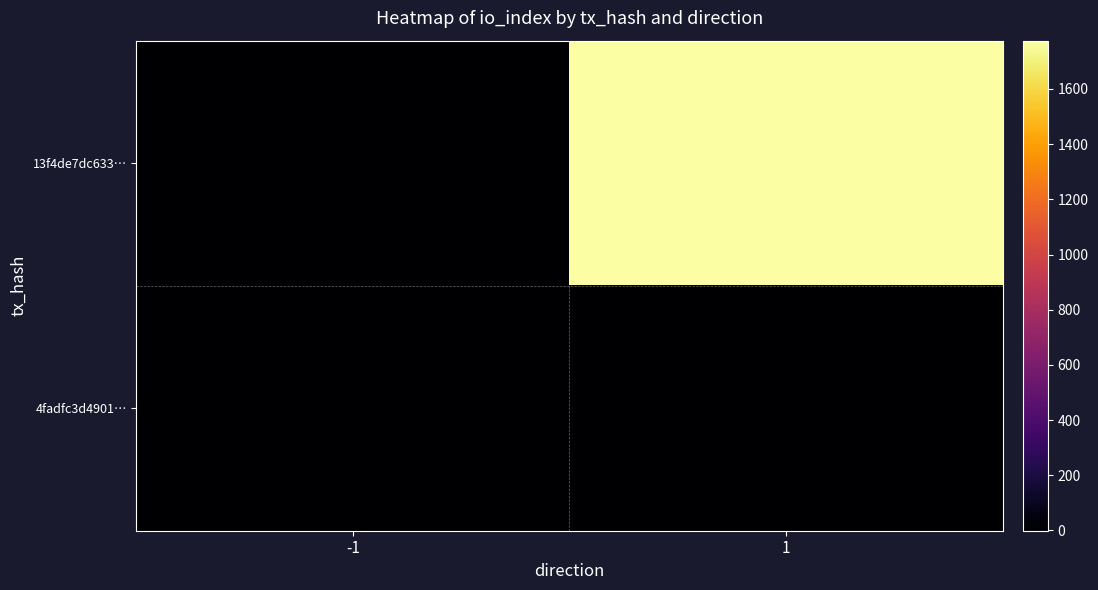

Which has a higher value, 1 or -1?

1